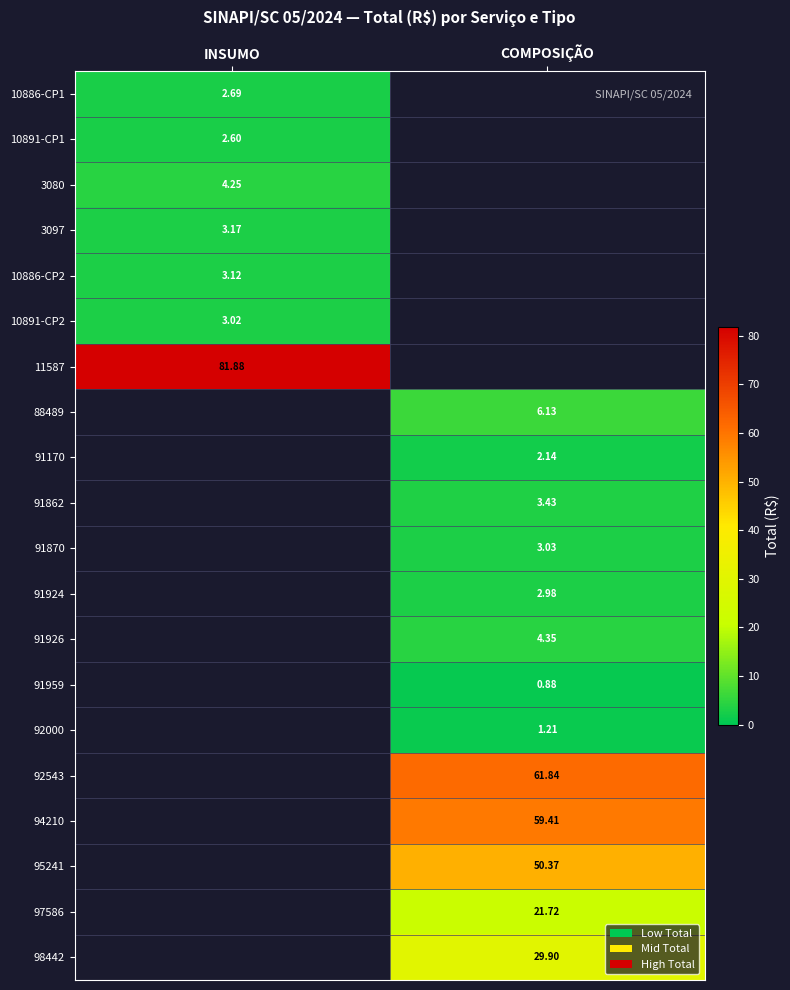

At which label does 91959 first exceed 0?

COMPOSIÇÃO